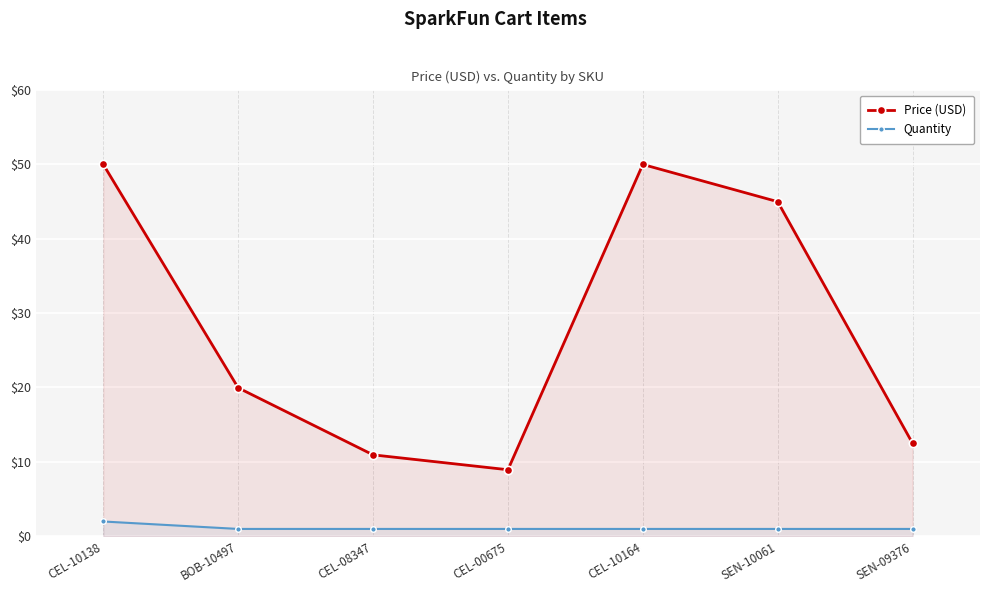

The value of Quantity at CEL-00675 is 1.0. True or false?

True